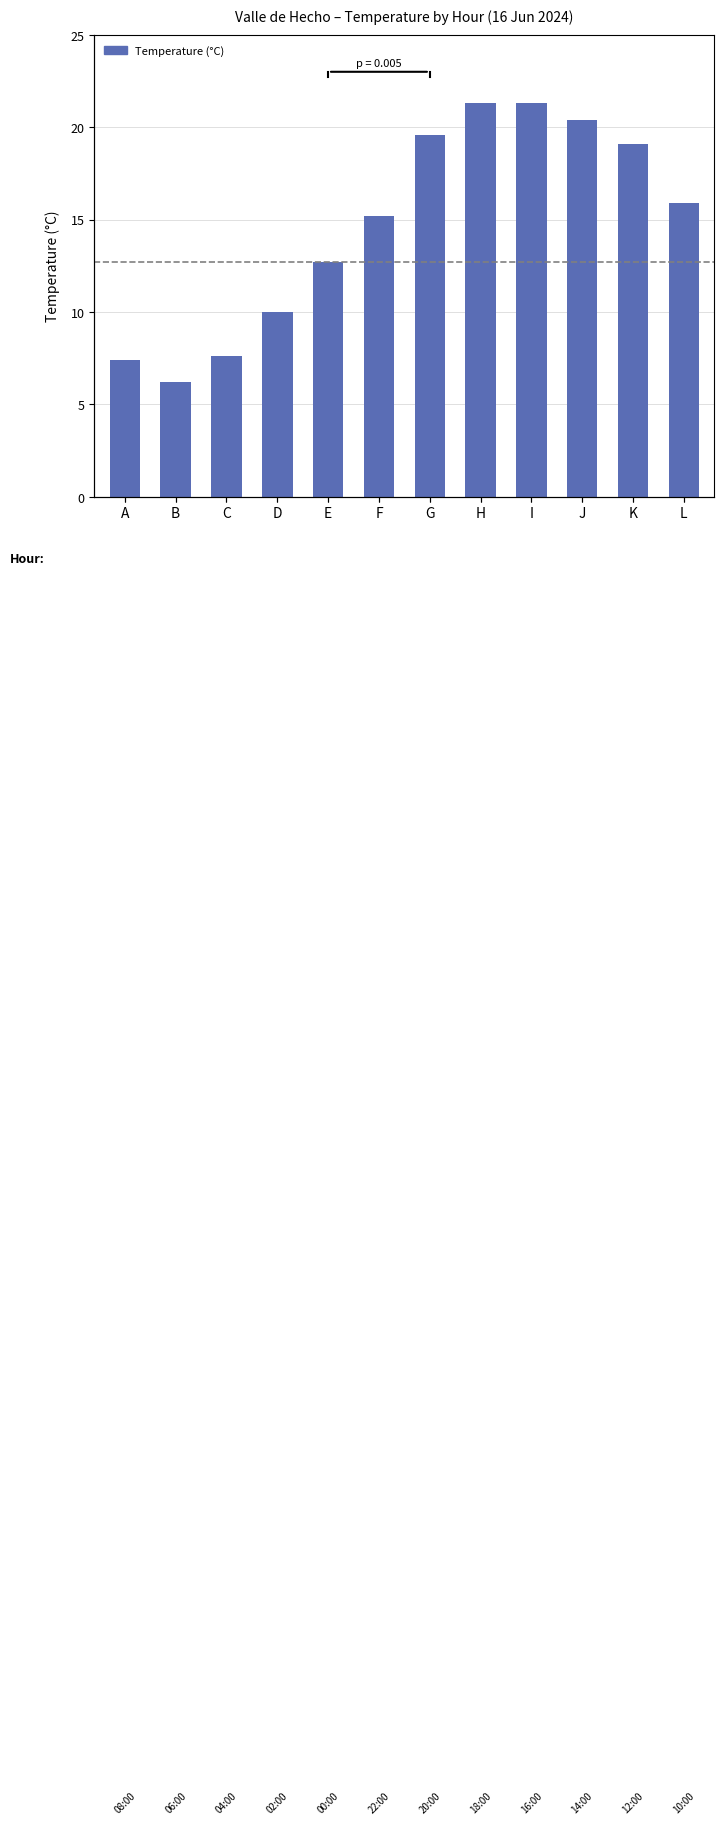

What is the greatest value displayed?

21.3